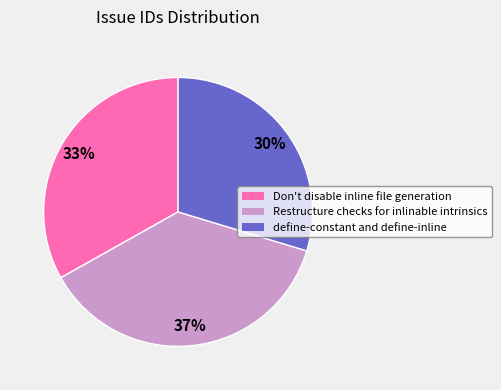

To the nearest percent, what is the average slice percentage?

33%